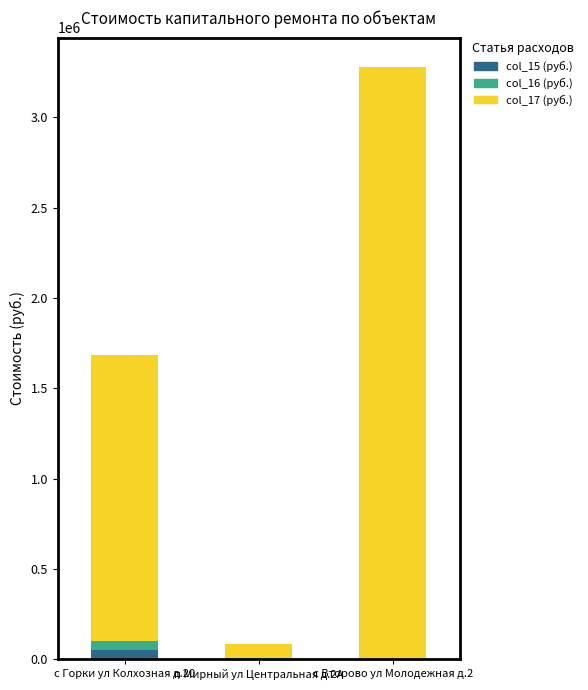

What is the sum of all col_15 (руб.) values?

54062.6